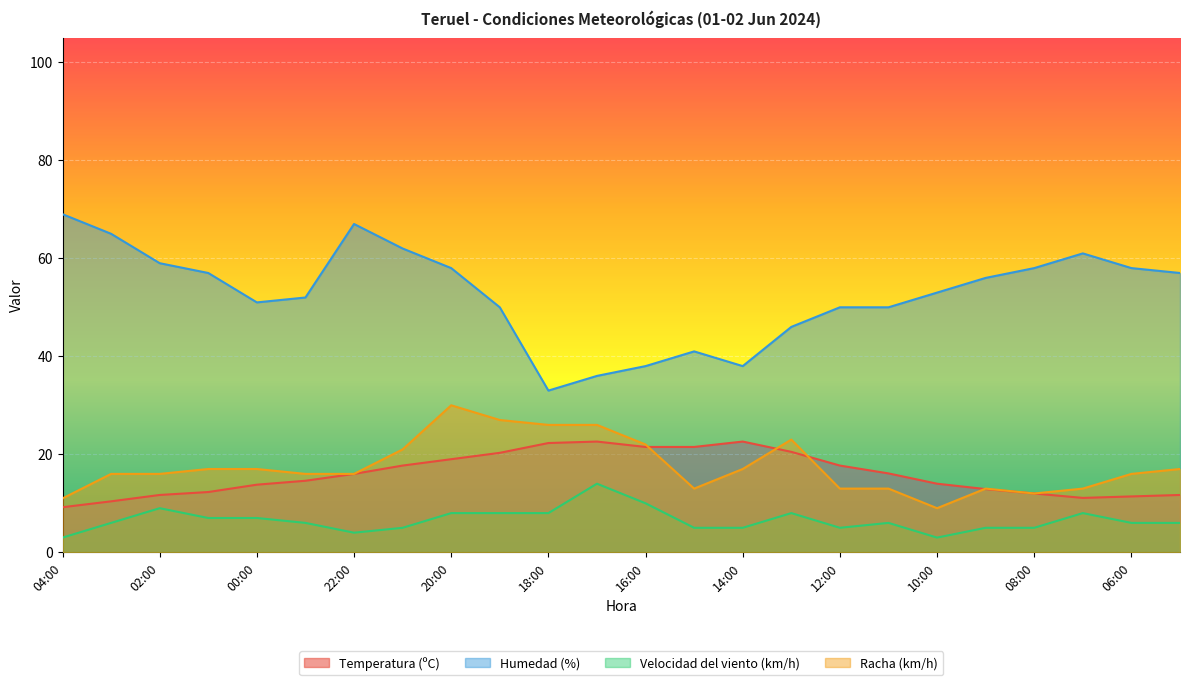

True or false: Velocidad del viento (km/h) and Humedad (%) cross at least once.

False